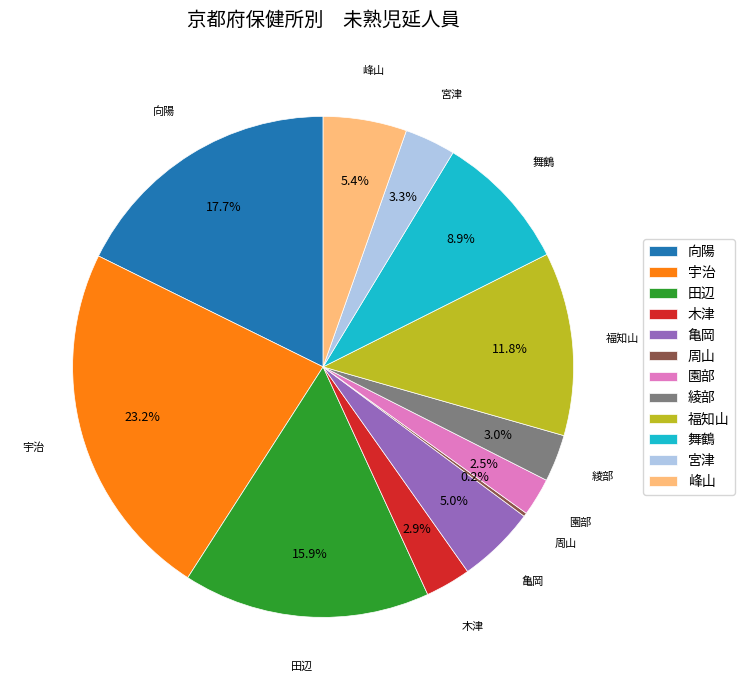

Does 宮津 account for over 50% of the chart?

No